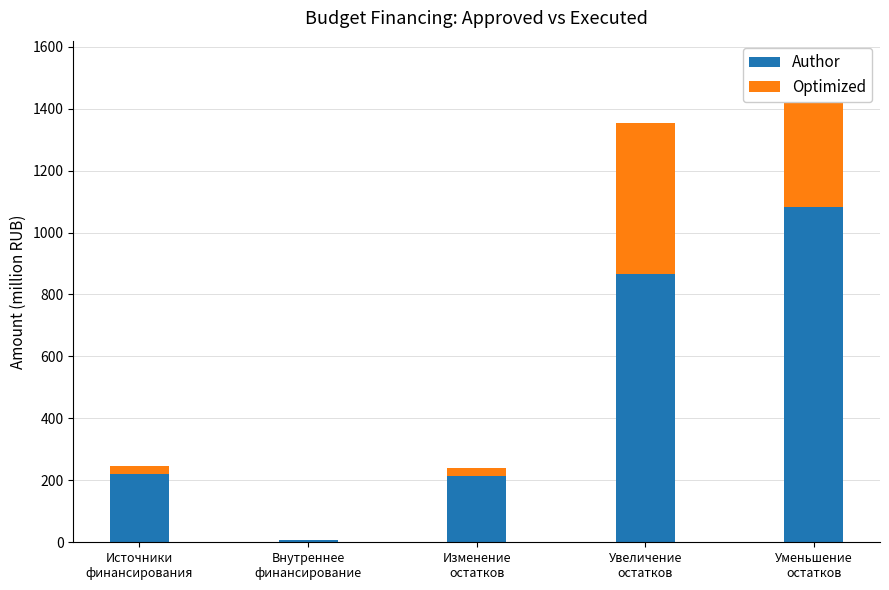

What is the average value of the Author series?

477.9